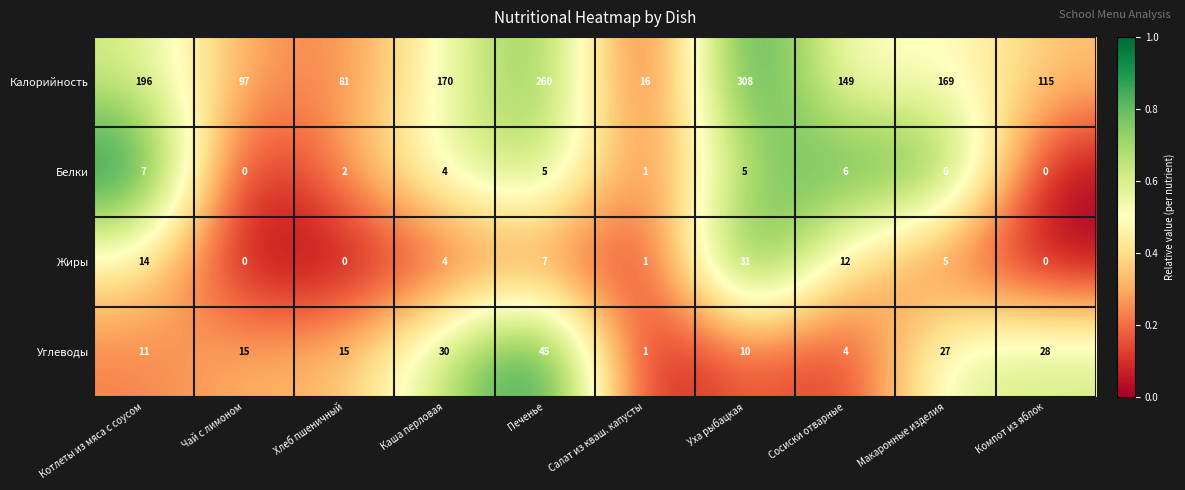

At Котлеты из мяса с соусом, list the series in order from largest to smallest.

Калорийность, Жиры, Углеводы, Белки